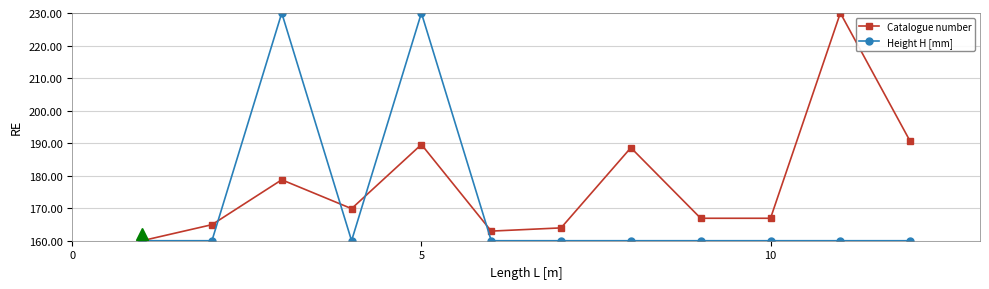

Rank the series by their average value, from highest to lowest.

Catalogue number, Height H [mm]